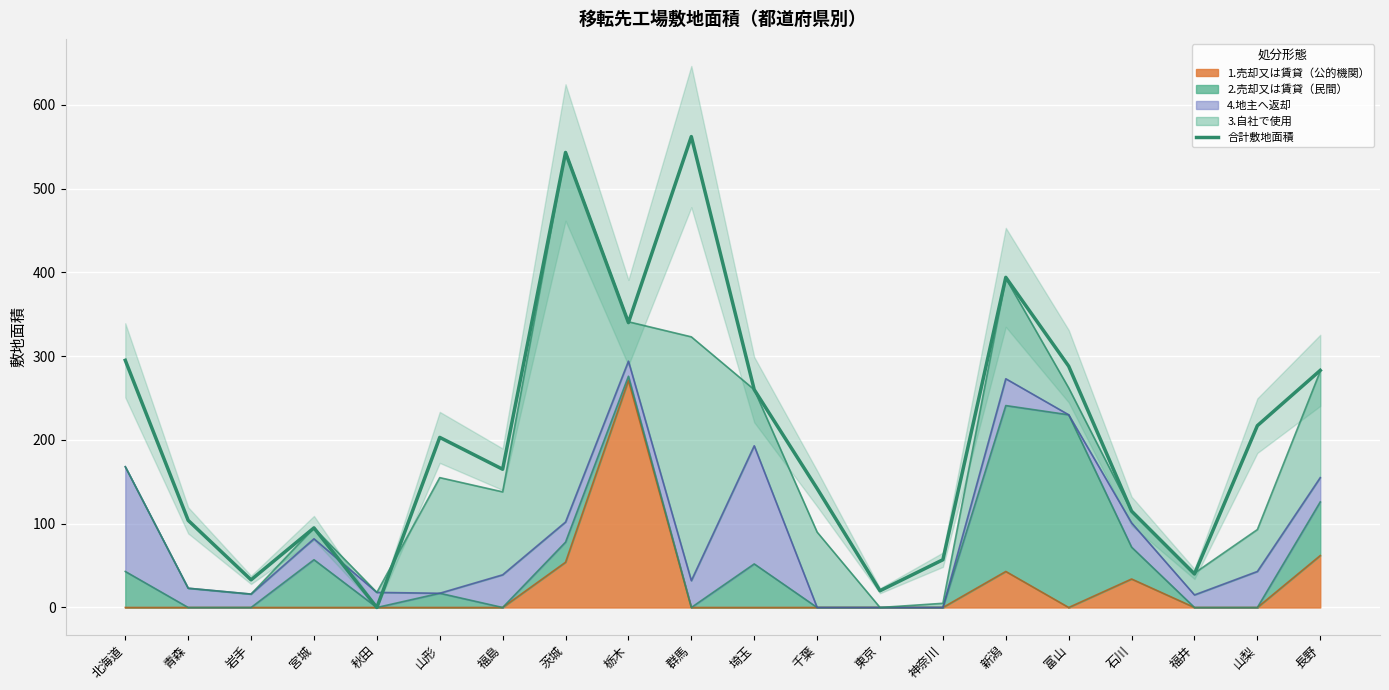

How many interior local valleys (lower than both neighbors) does the data have?

6